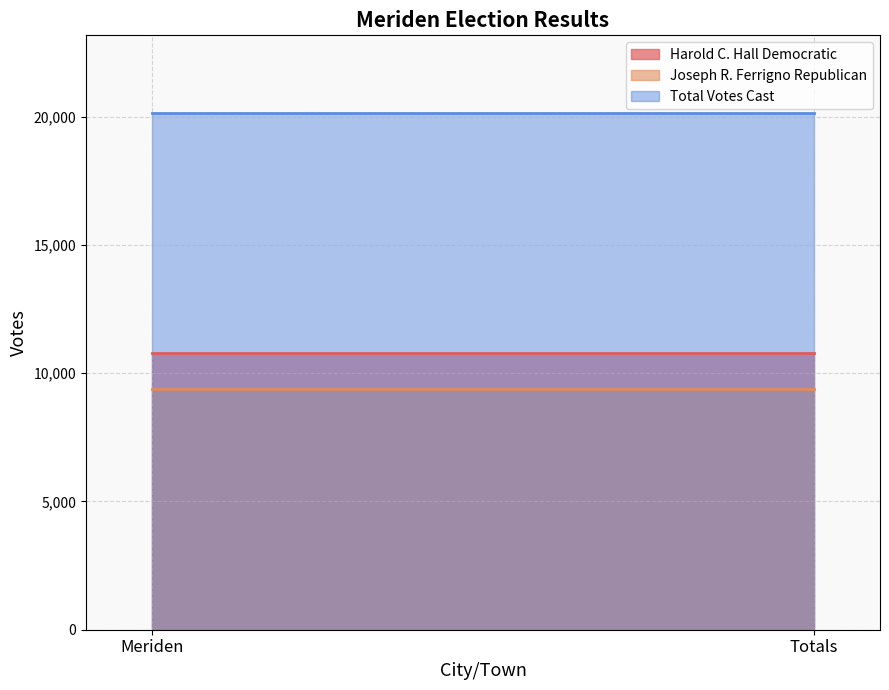

Between Meriden and Totals, which series saw the biggest shift?

Harold C. Hall Democratic